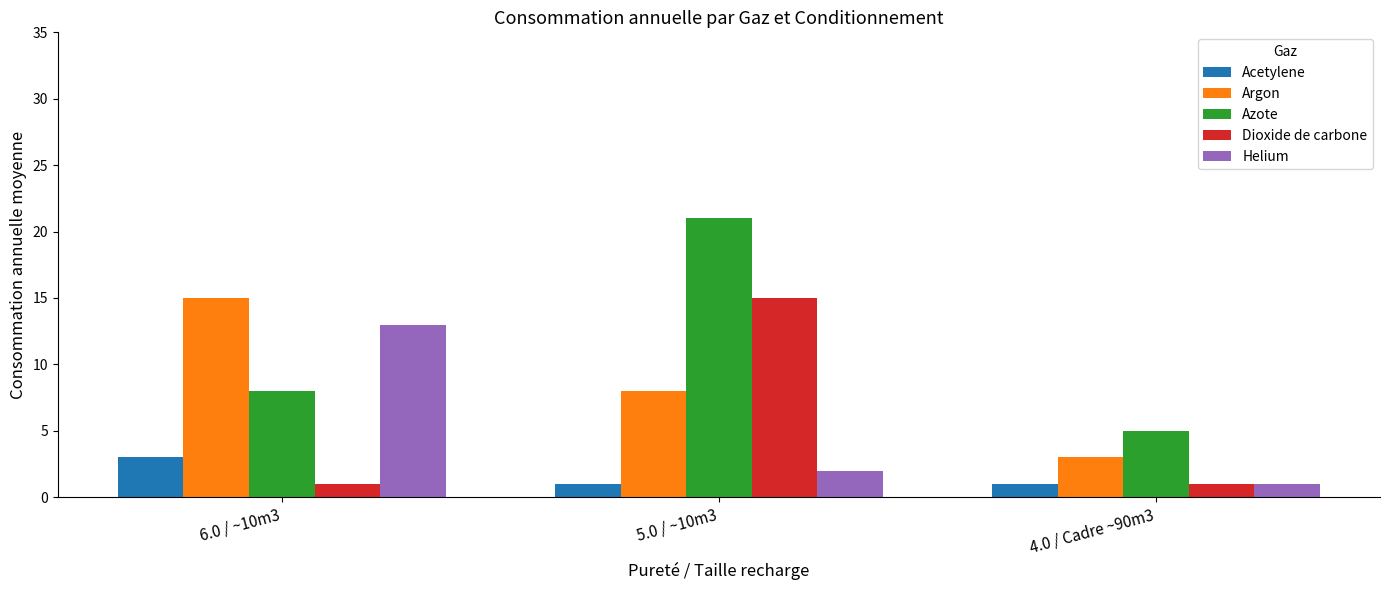

Reading left to right, transcribe all the data shown in this chart.

Acetylene: 3	1	1
Argon: 15	8	3
Azote: 8	21	5
Dioxide de carbone: 1	15	1
Helium: 13	2	1